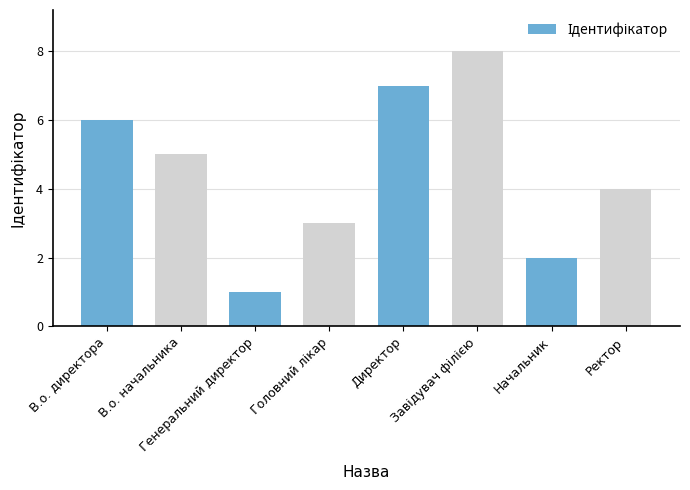

What is the label of the 5th bar from the left?

Директор